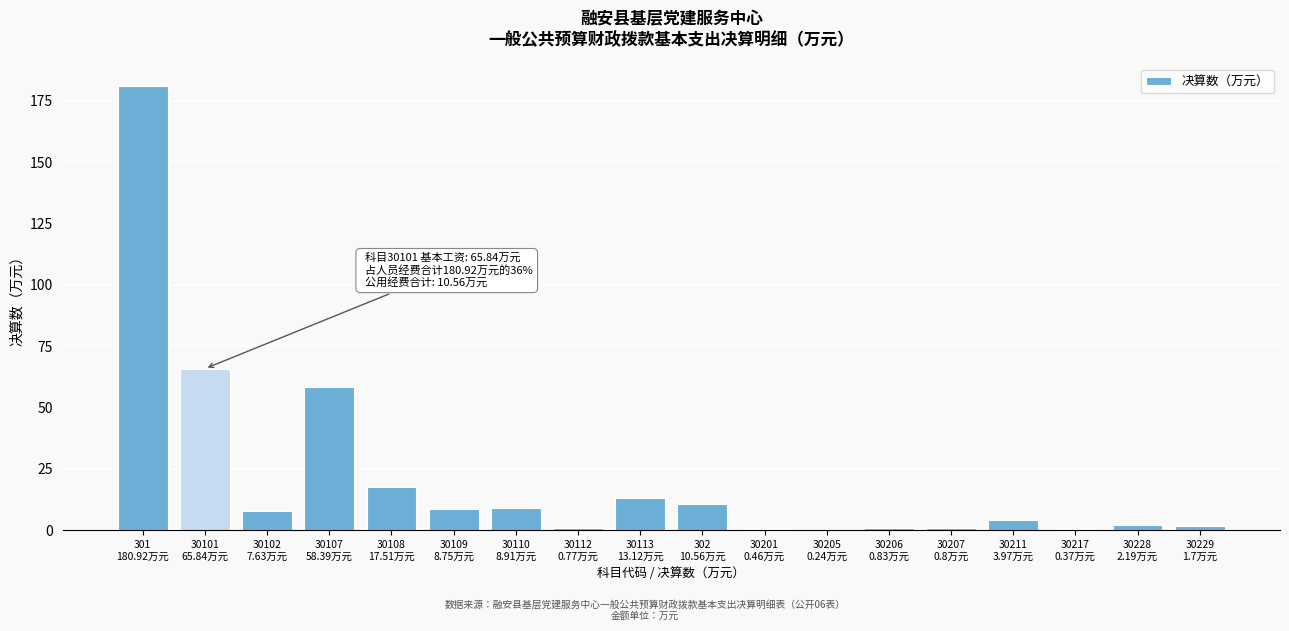

What is the sum of all values?

383.0